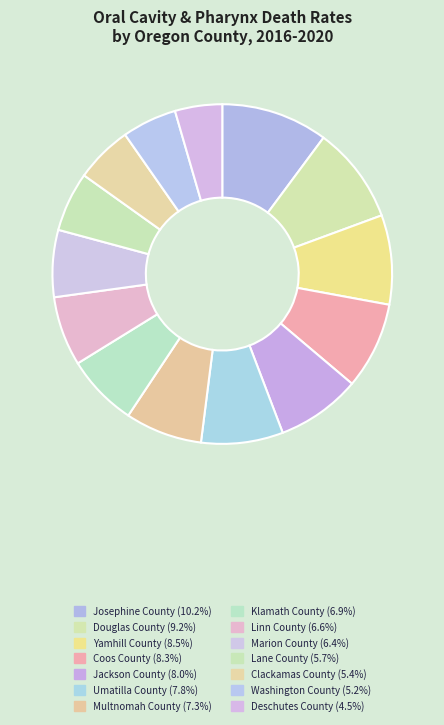

What is the smallest slice in the pie chart?

Deschutes County